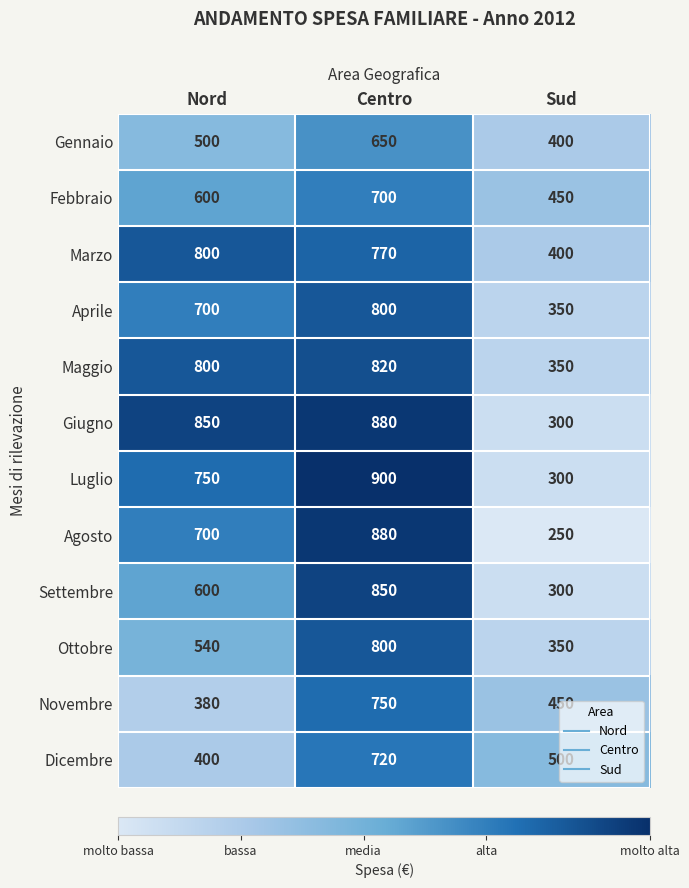

Read the Ottobre value at Sud.

350